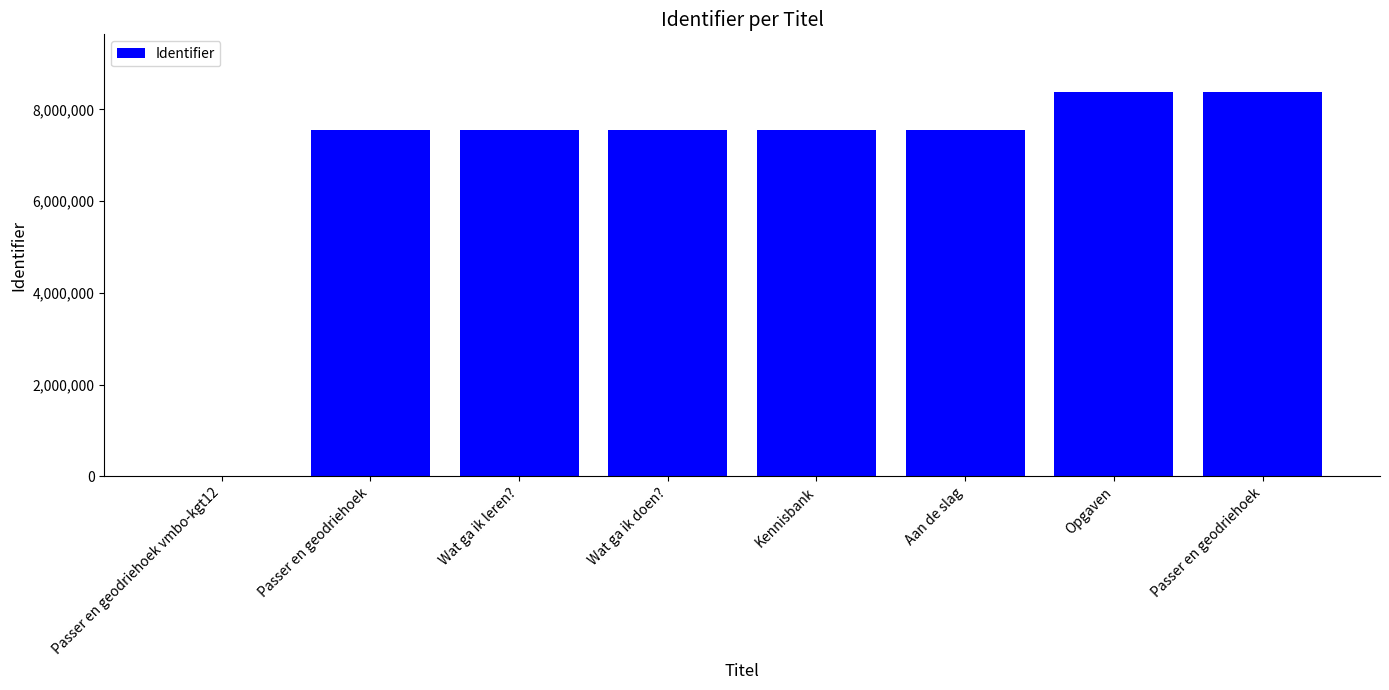

List the labels in order of value, largest first.

Passer en geodriehoek, Opgaven, Aan de slag, Kennisbank, Wat ga ik doen?, Wat ga ik leren?, Passer en geodriehoek, Passer en geodriehoek vmbo-kgt12